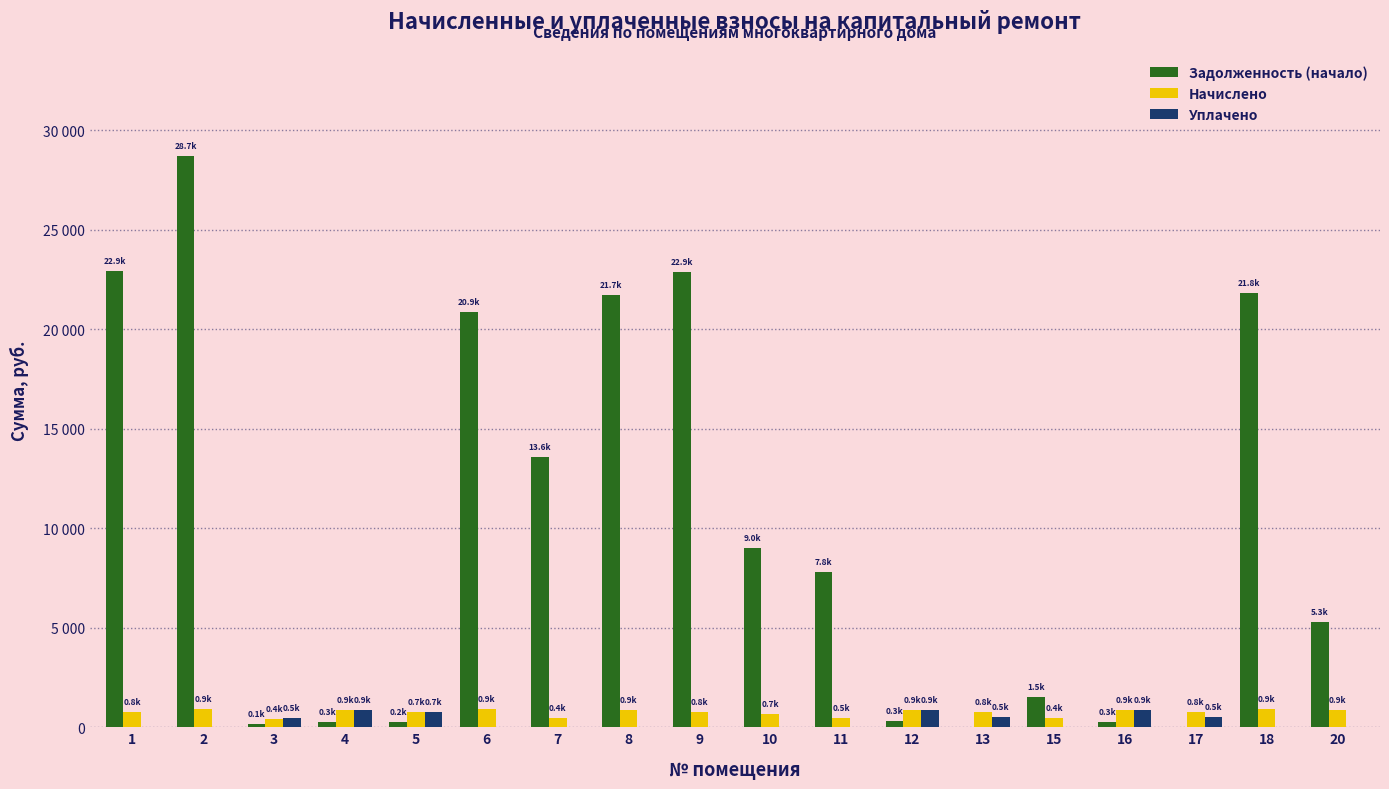

What is the value of the Задолженность (начало) bar at the 14th from the left?

1500.4